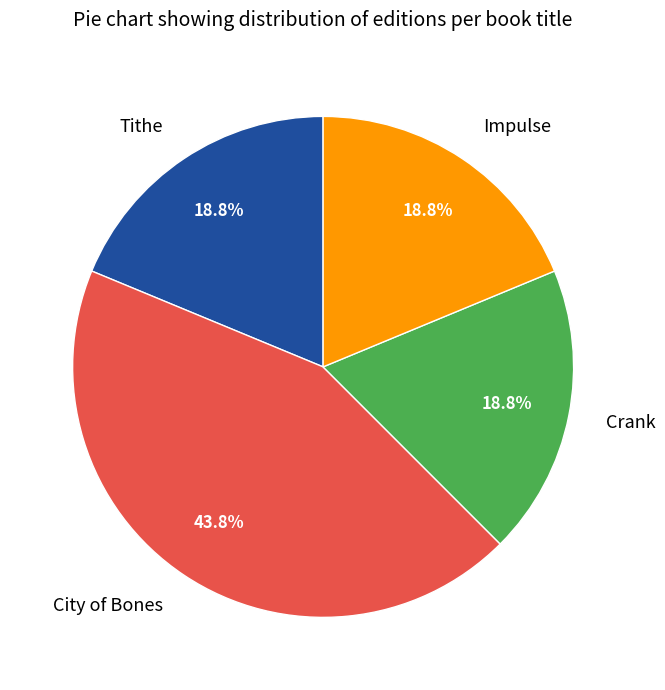

How many slices are in this pie chart?

4